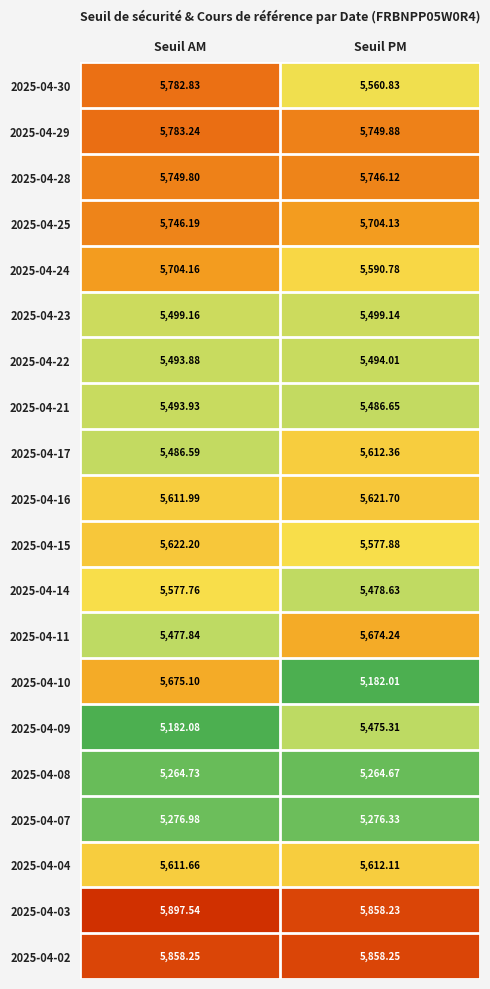

Where does the 2025-04-22 series first go above 5494?

Seuil PM